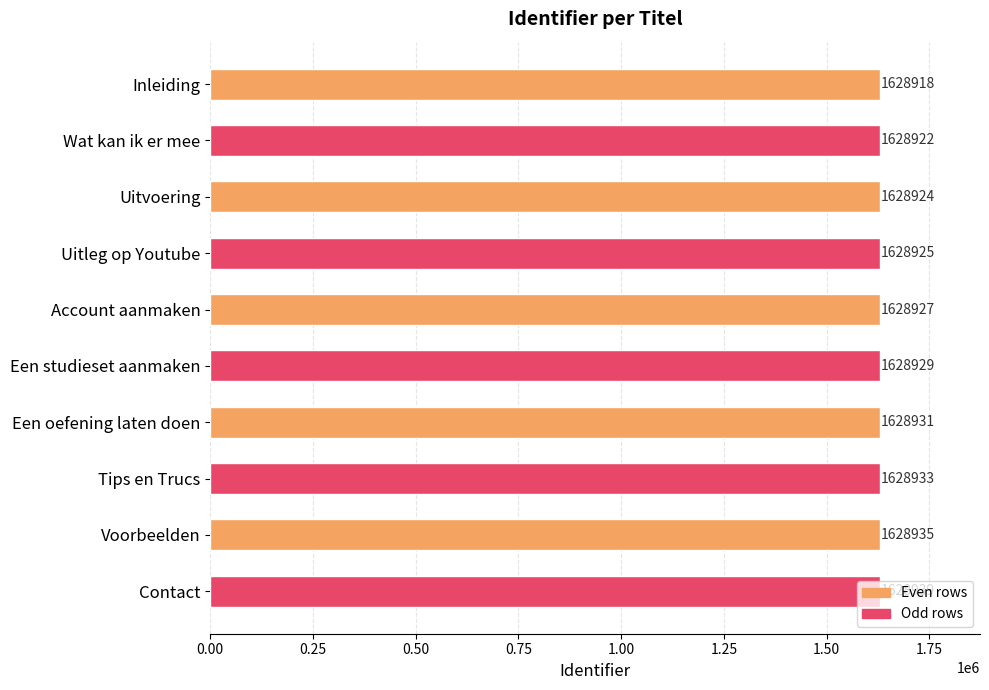

List the labels in order of value, smallest first.

Inleiding, Wat kan ik er mee, Uitvoering, Uitleg op Youtube, Account aanmaken, Een studieset aanmaken, Een oefening laten doen, Tips en Trucs, Voorbeelden, Contact